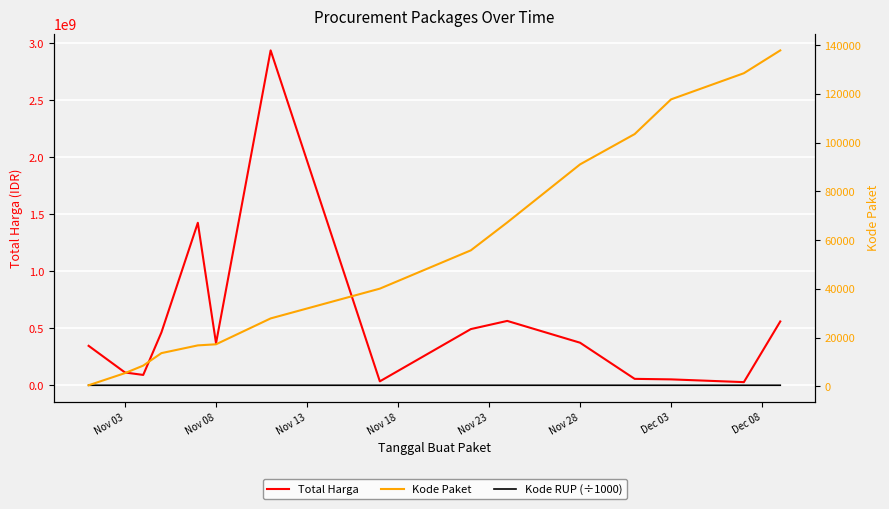

True or false: Kode RUP (÷1000) and Kode Paket cross at least once.

True